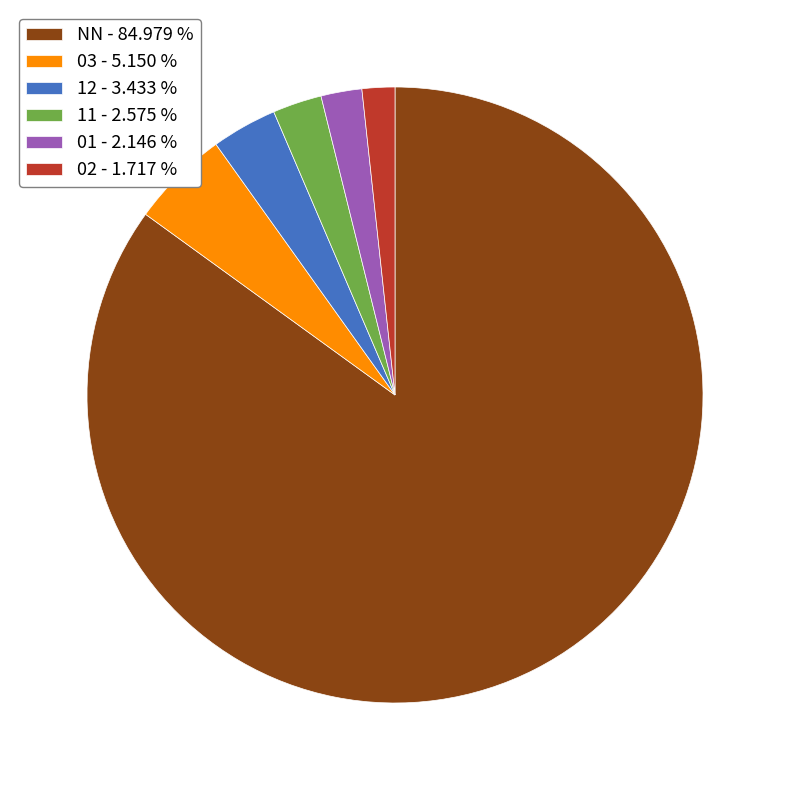

Is there a majority slice in this chart?

Yes